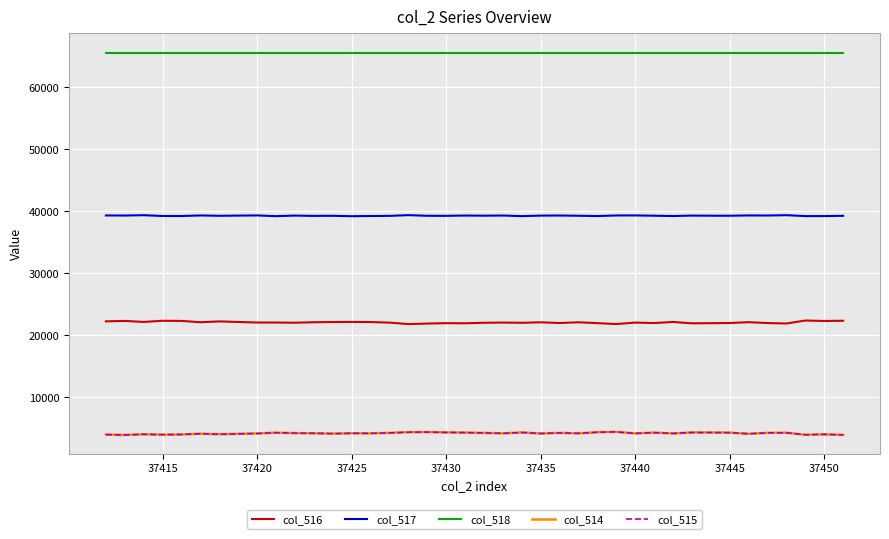

At how many categories does at least one series exceed 48676?

40